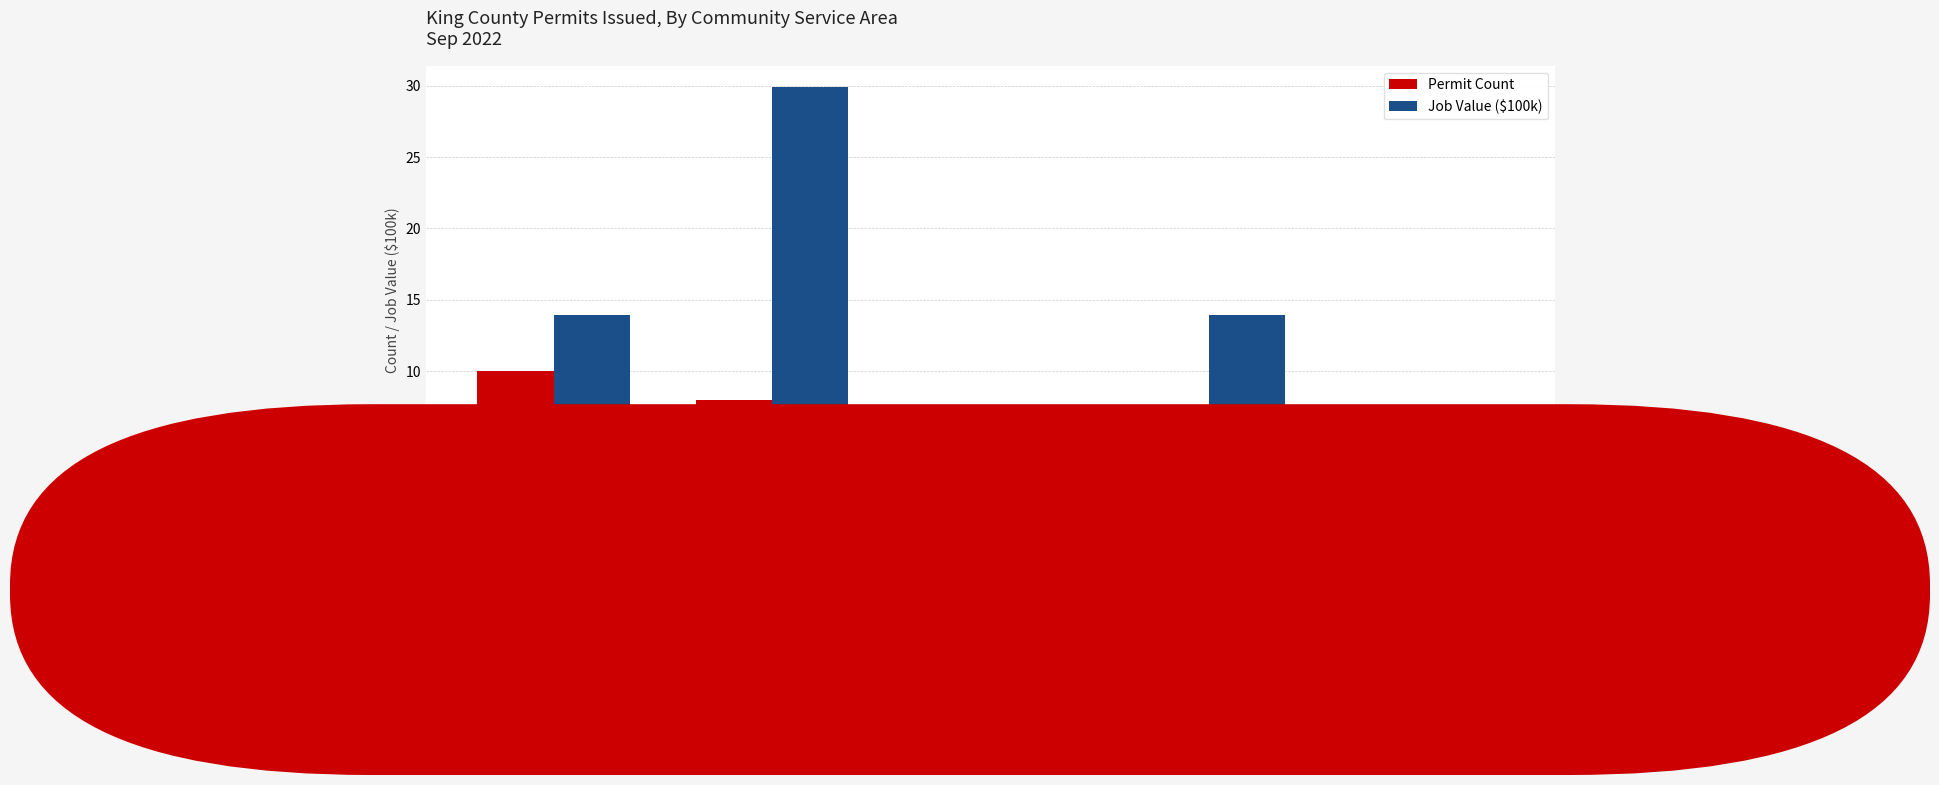

Reading left to right, list all the values displayed in this chart.

Permit Count: Bear Creek/
Sammamish Area=10.0	West King
County Areas=8.0	Greater Maple
Valley/Cedar
River Area=6.0	Vashon/Maury
Island Area=3.0	Snoqualmie
Valley NE
King County Area=5.0
Job Value ($100k): Bear Creek/
Sammamish Area=13.9	West King
County Areas=29.9	Greater Maple
Valley/Cedar
River Area=3.5	Vashon/Maury
Island Area=13.9	Snoqualmie
Valley NE
King County Area=4.3